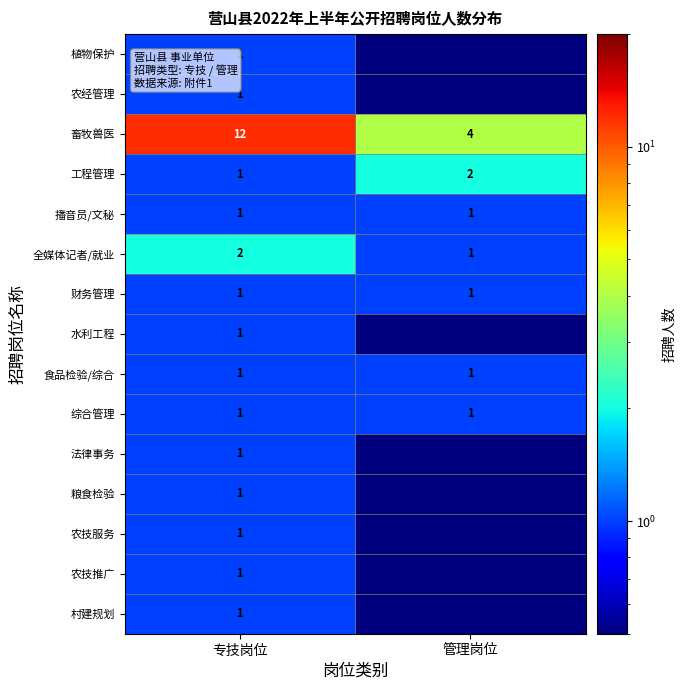

What is the difference between the 畜牧兽医 values at 专技岗位 and 管理岗位?

8.0